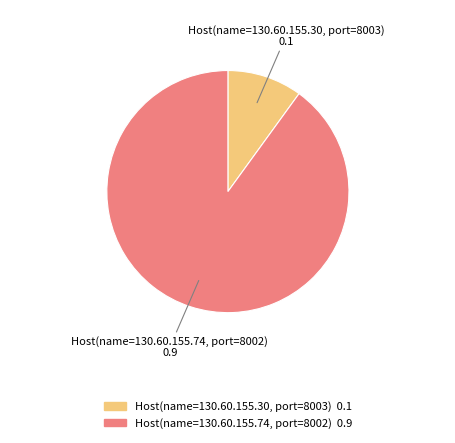

True or false: Host(name=130.60.155.30, port=8003) accounts for 10% of the total.

True